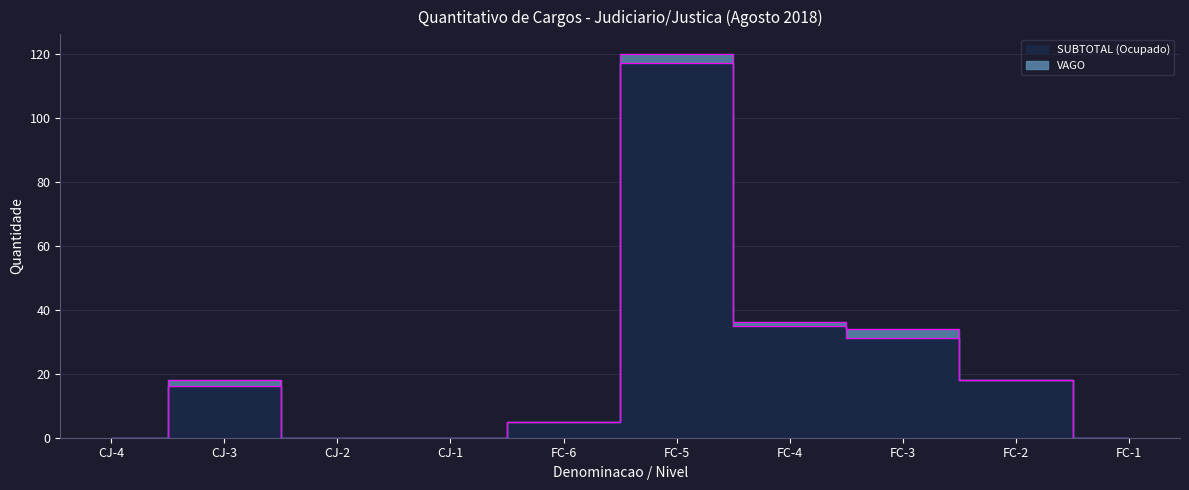

True or false: the data shows 46 at FC-4.

False